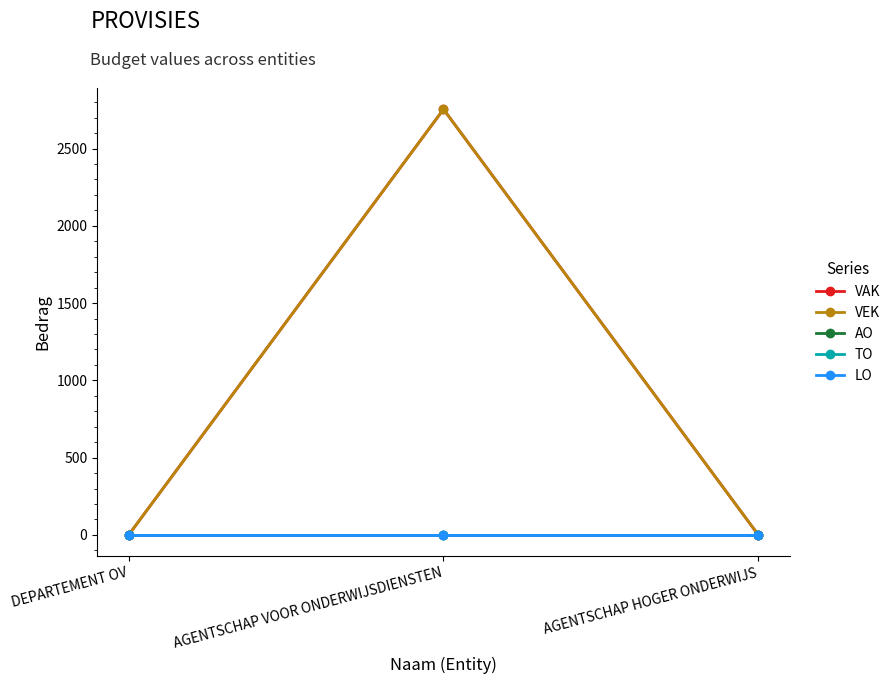

At how many categories does at least one series exceed 118?

1